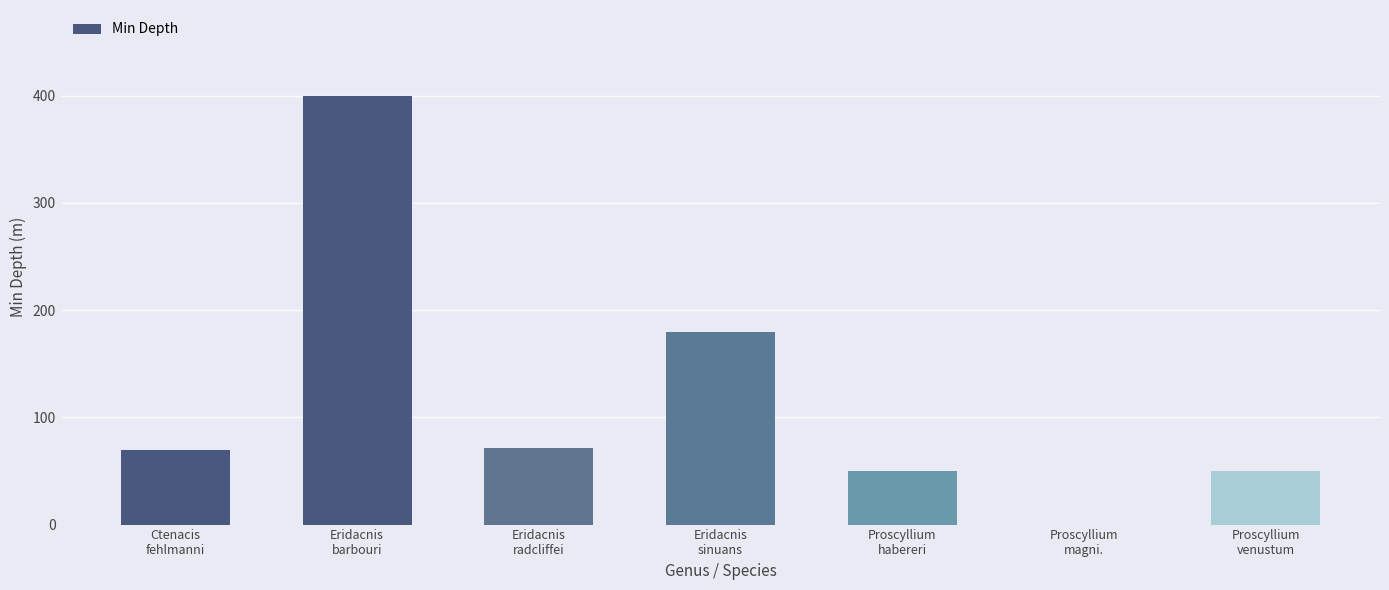

What is the sum of all values?

821